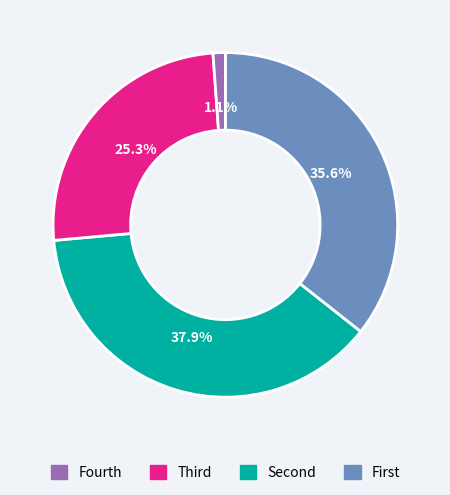

How many slices are in this pie chart?

4